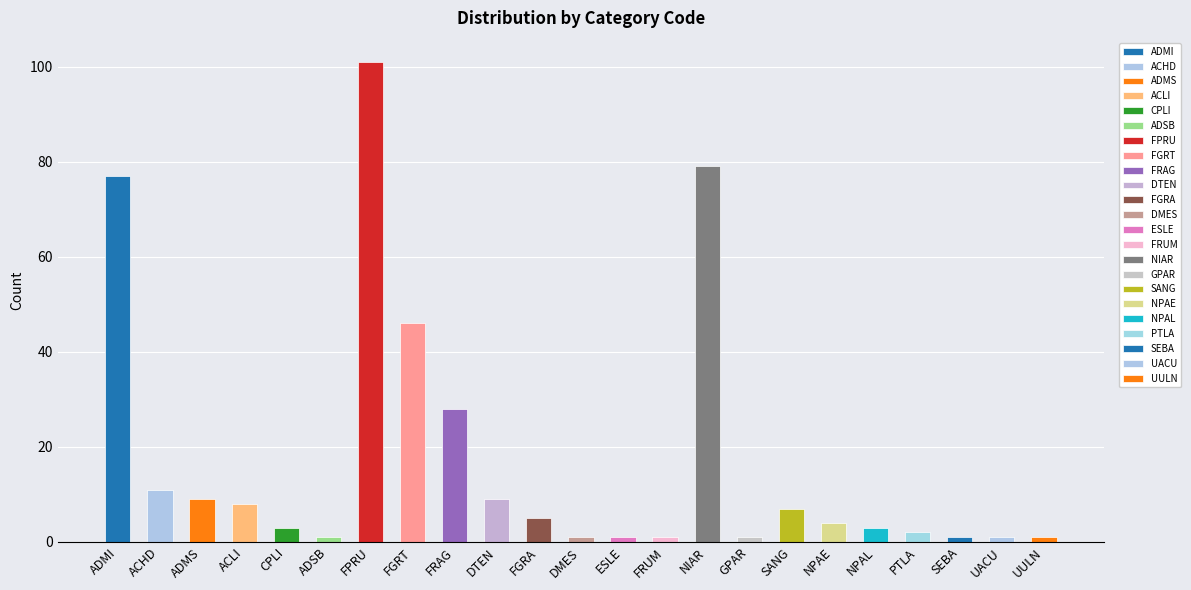

What value does the data have at SANG?

7